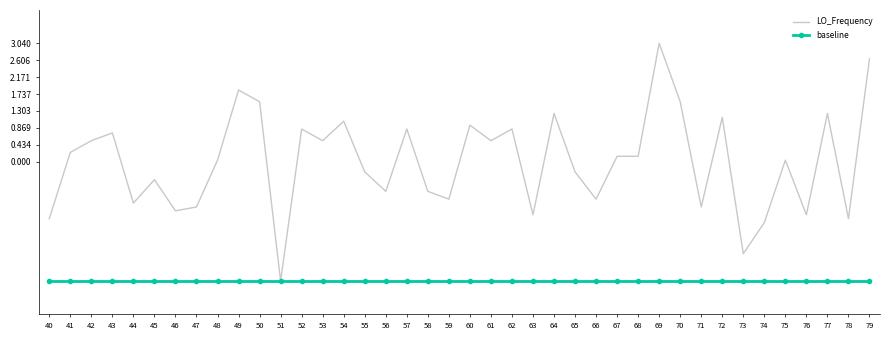

What is the highest value of the baseline series?

-3.1